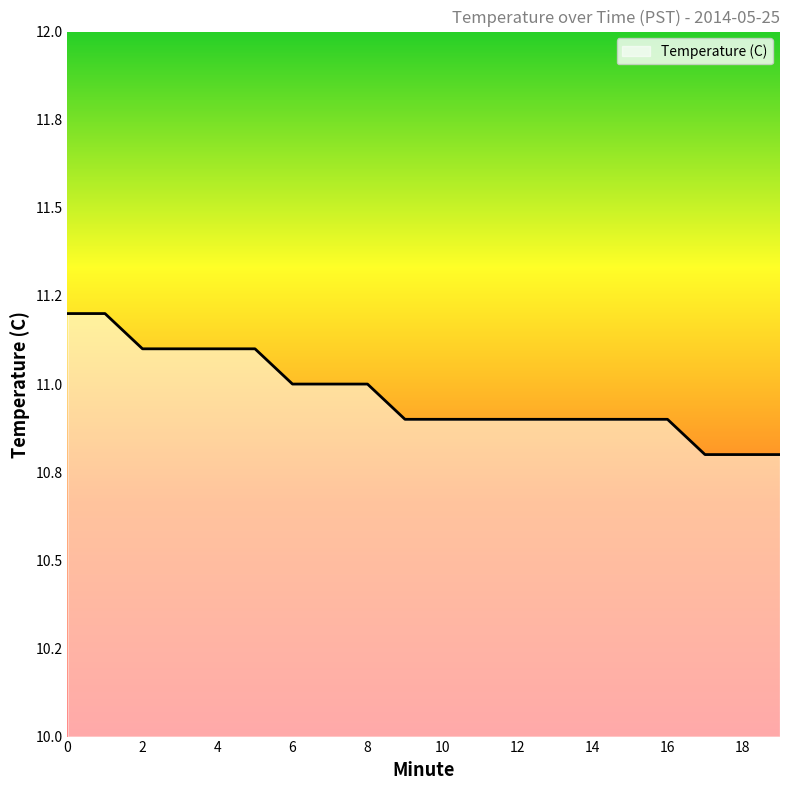

What is the value of the 16th point from the left?

10.9